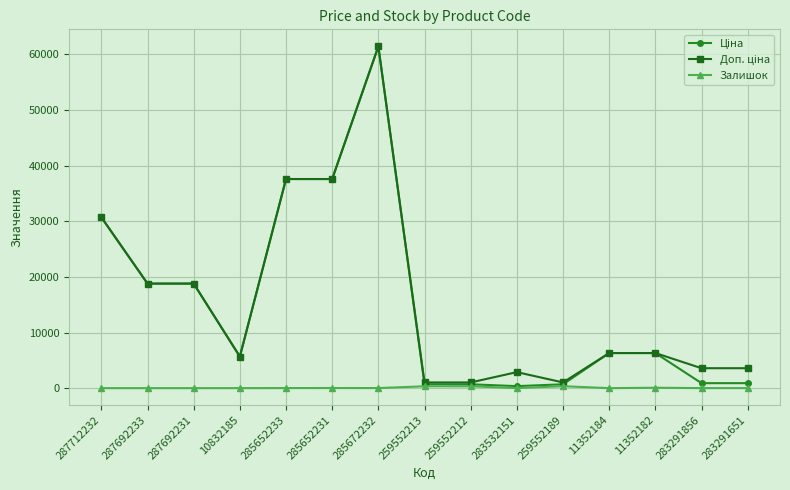

What is the total value across all series at 287692233?

37593.6